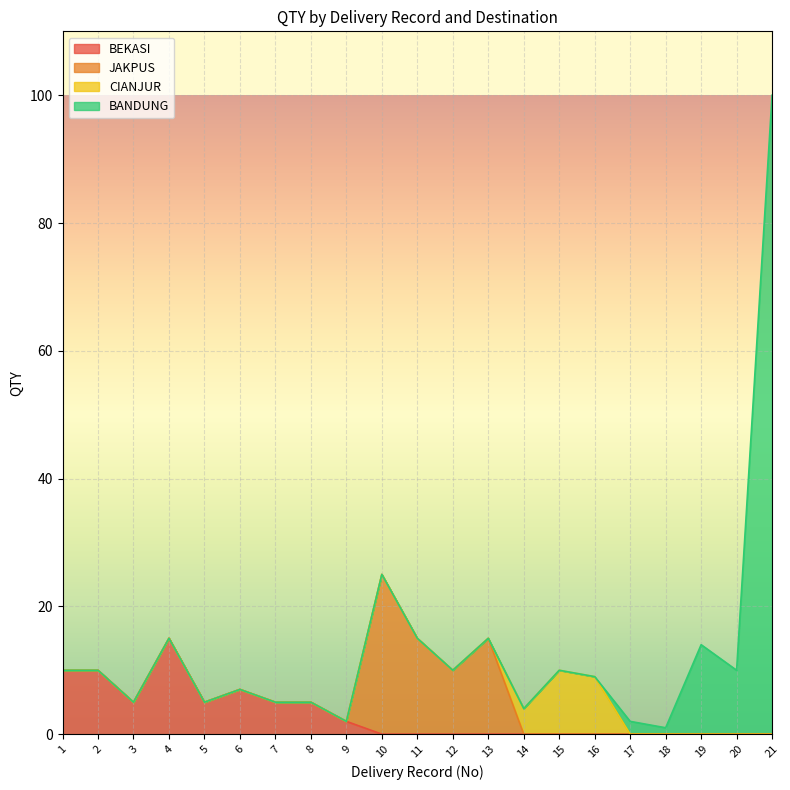

True or false: CIANJUR and QTY cross at least once.

False